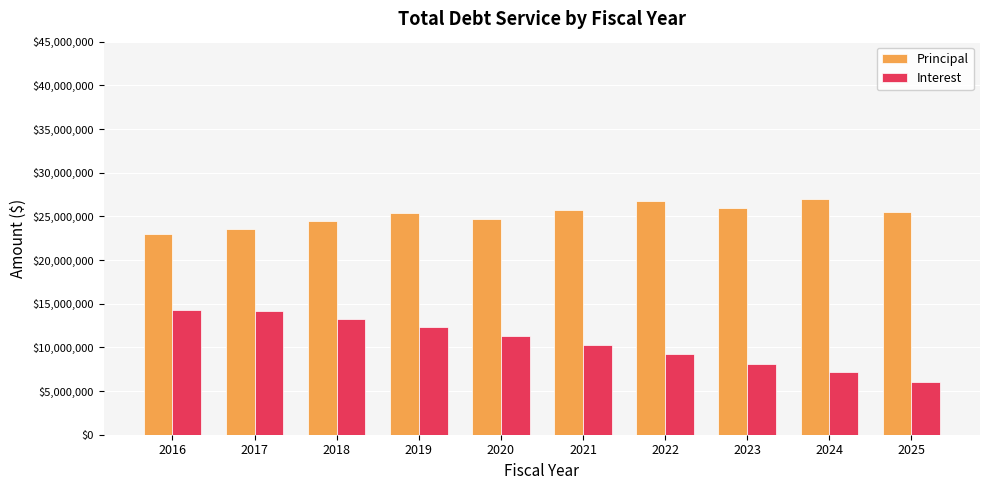

What is the greatest value displayed?

26970000.0